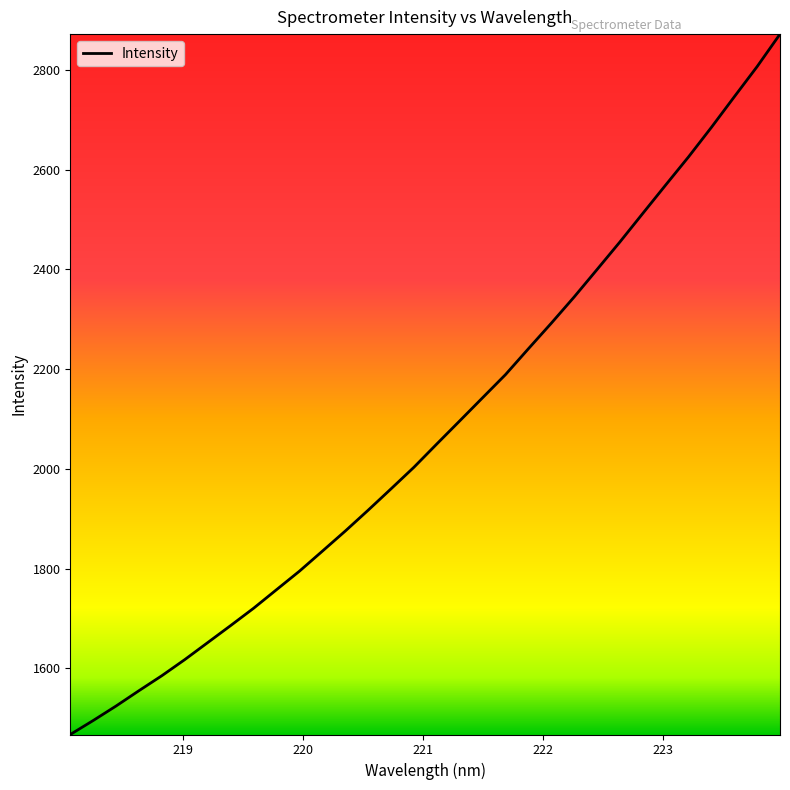

What is the maximum value shown in the chart?

2871.8